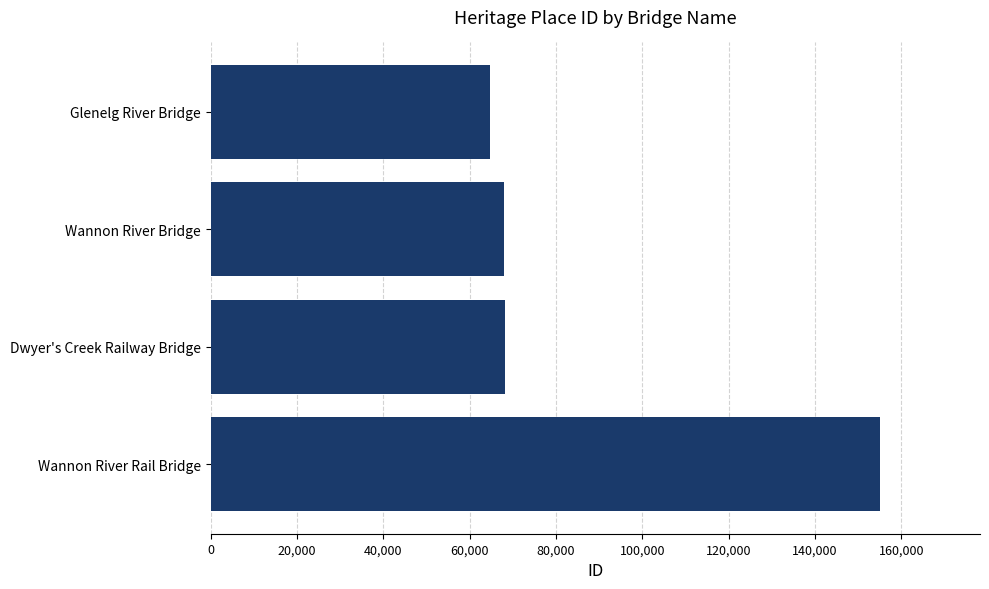

Is it true that the value at Wannon River Rail Bridge is 154988?

True